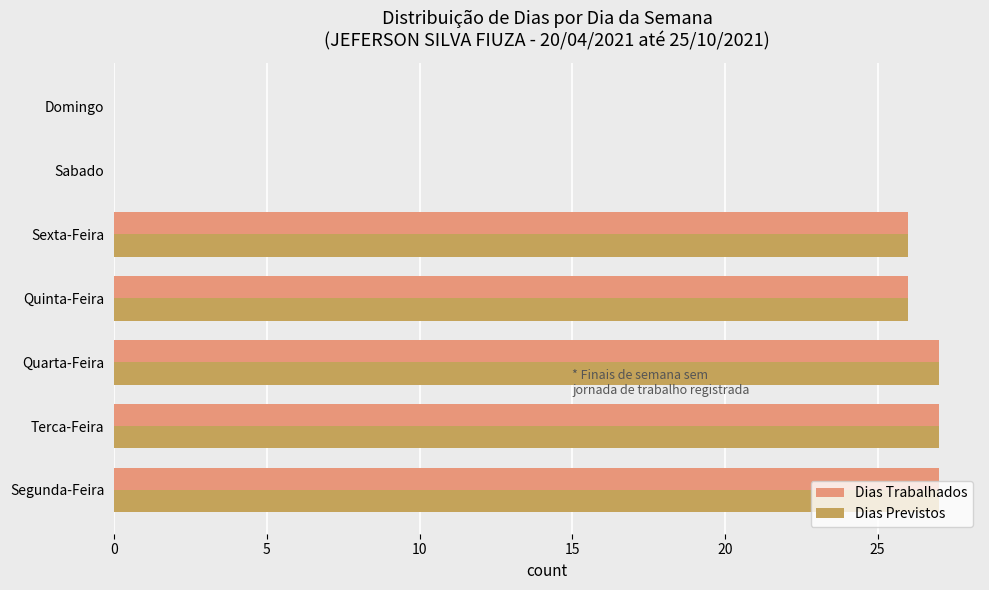

What is the total value across all series at Sexta-Feira?

52